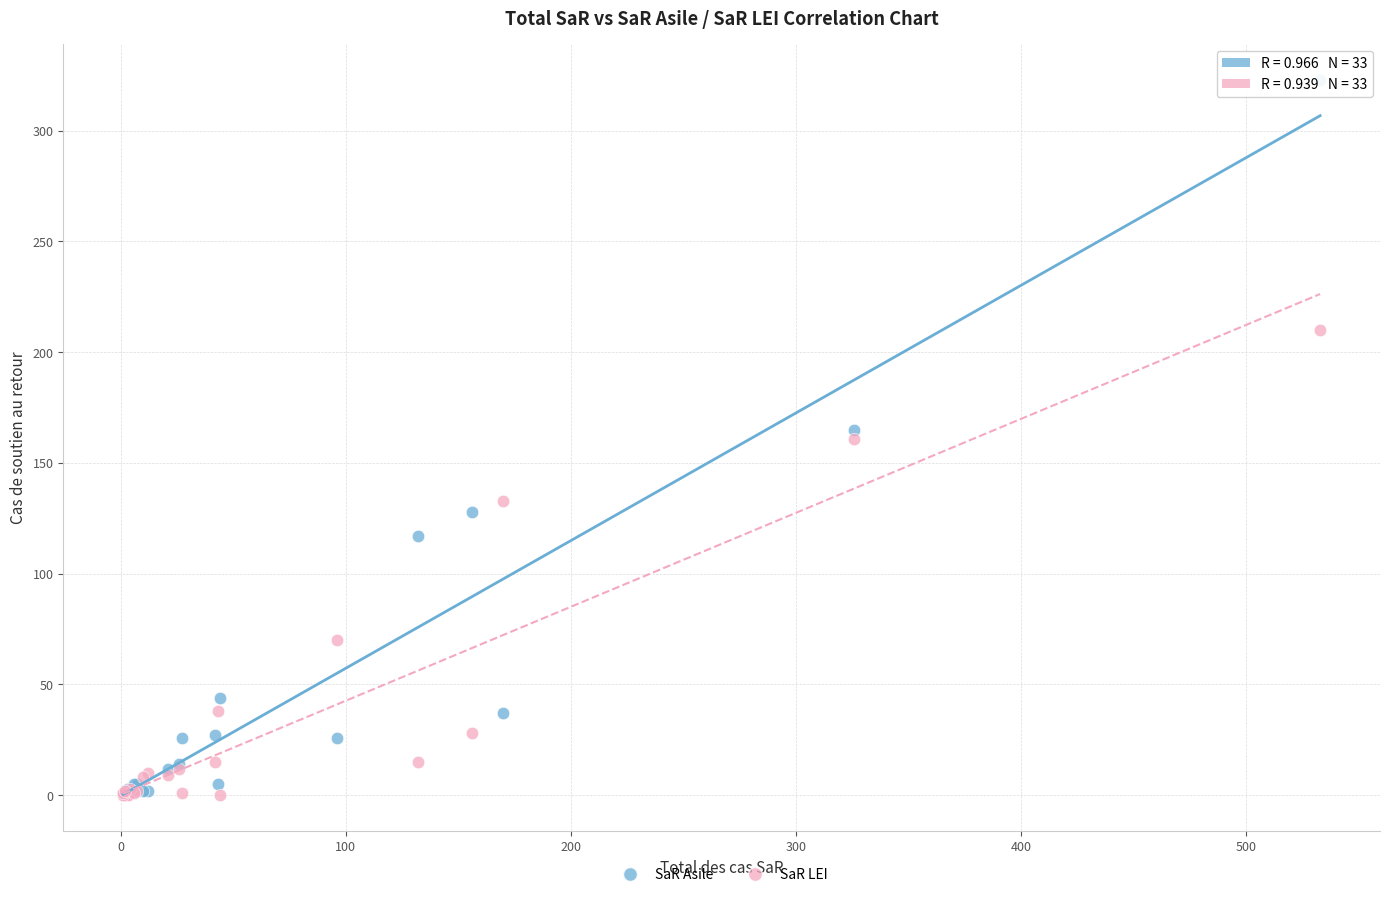

Which series has the largest Y range (max minus min)?

SaR Asile